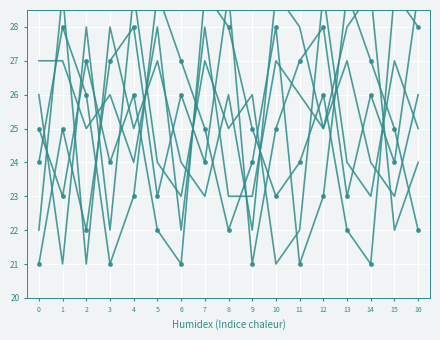

Count the number of categories in the chart.

17